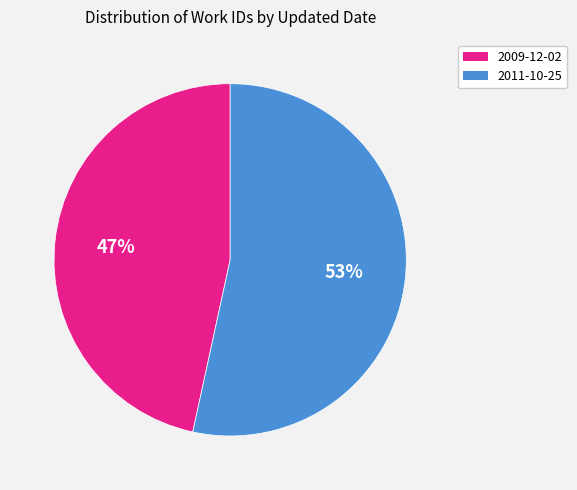

Rank the categories by value from highest to lowest.

2011-10-25, 2009-12-02